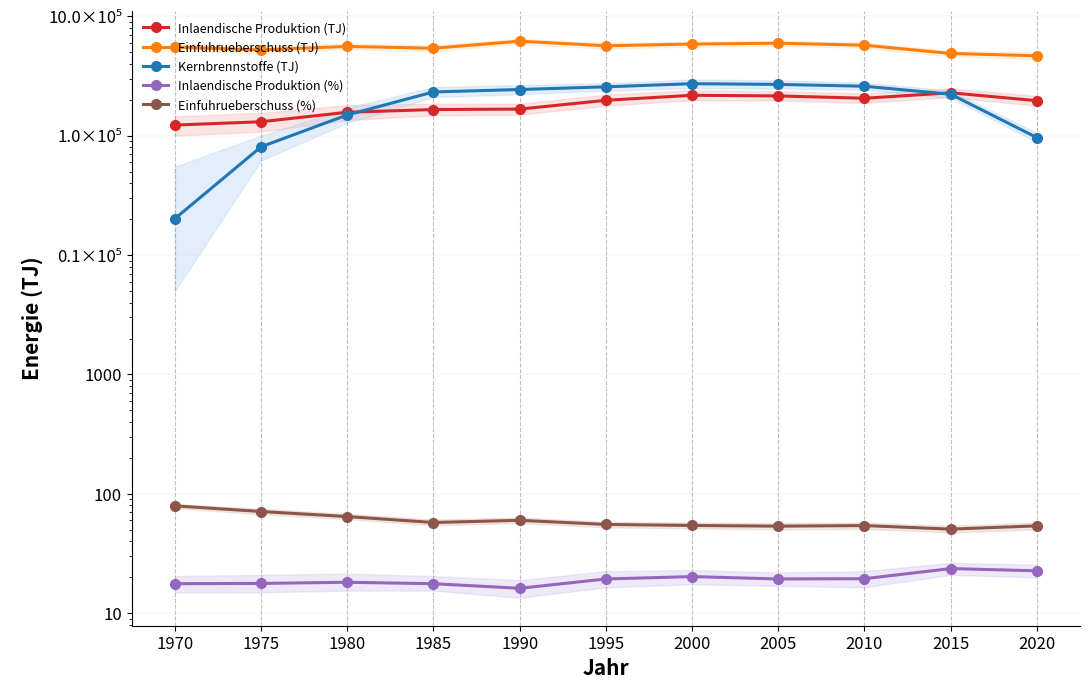

What is the difference between the maximum and minimum values in the Einfuhrueberschuss (TJ) series?

151690.0